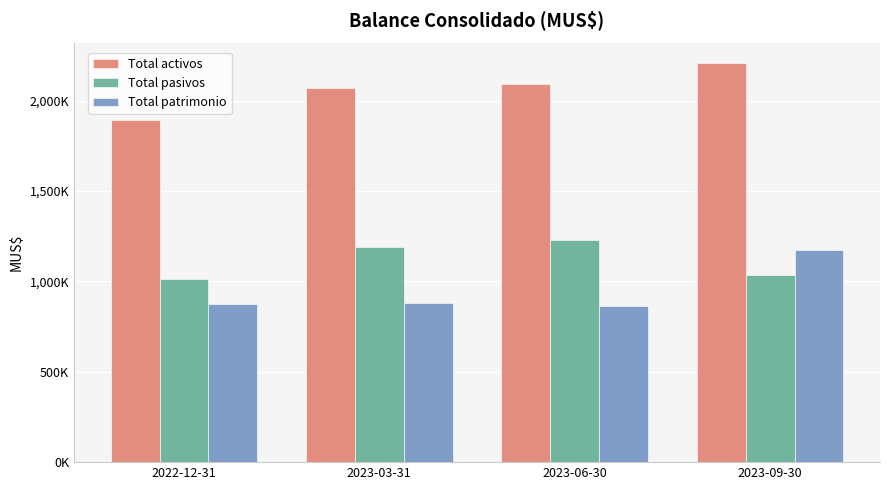

What is the label of the 3rd bar from the left?

2023-06-30